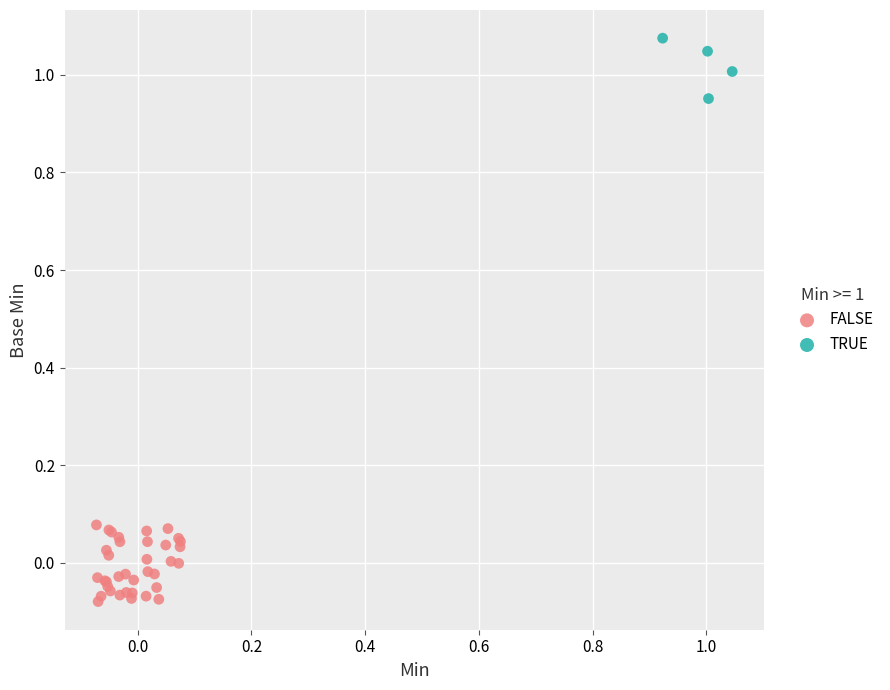

Which series contains the highest Y value?

TRUE